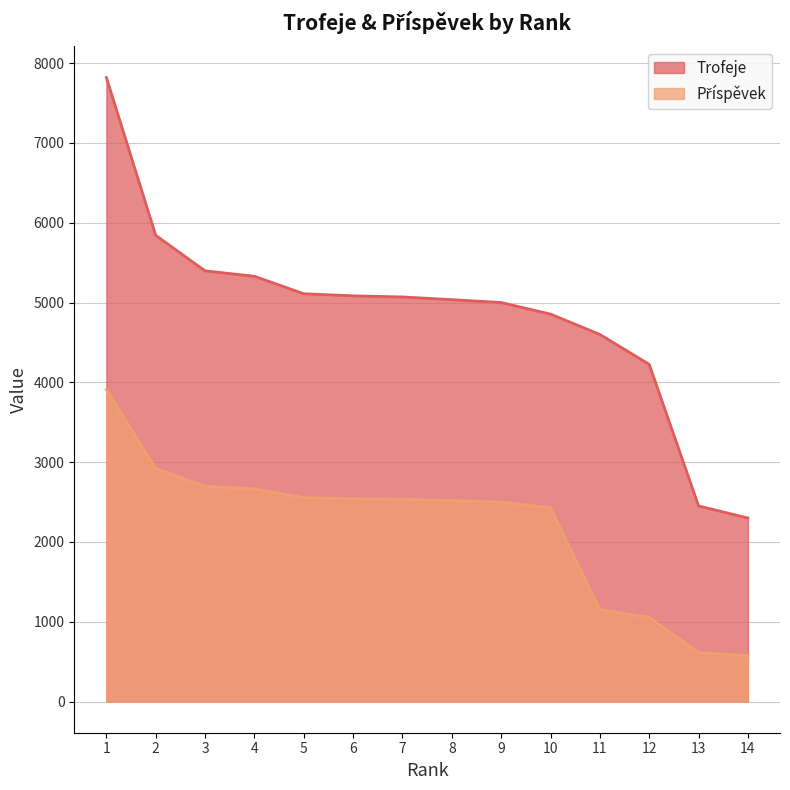

At which category is the sum across all series the highest?

1